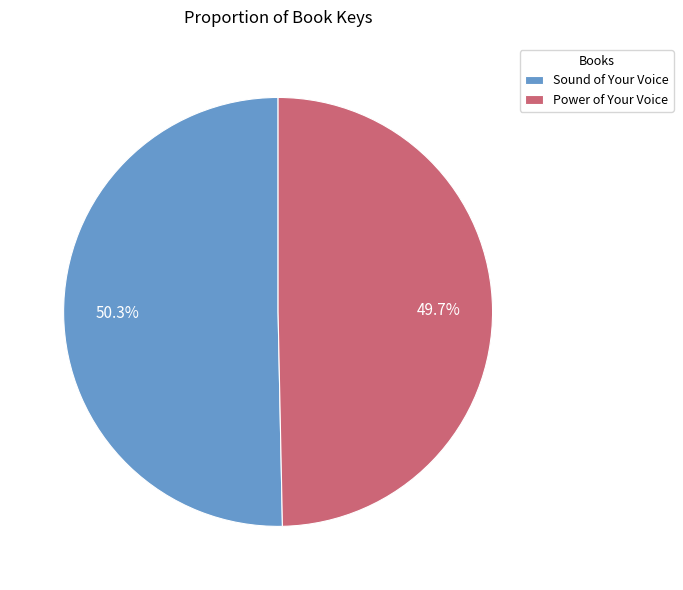

Does Power of Your Voice account for over 50% of the chart?

No